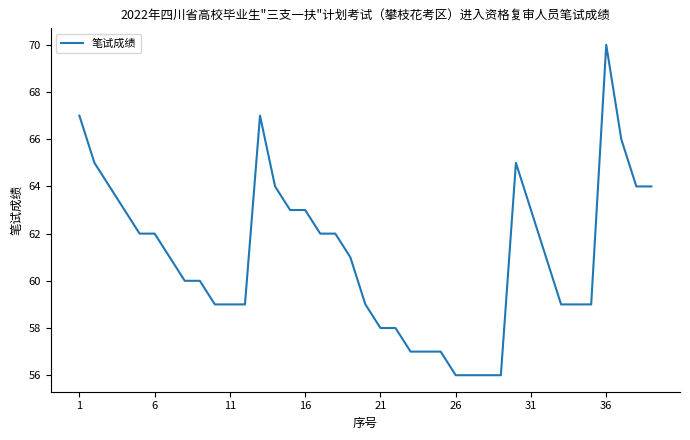

What is the difference between the maximum and minimum values?

14